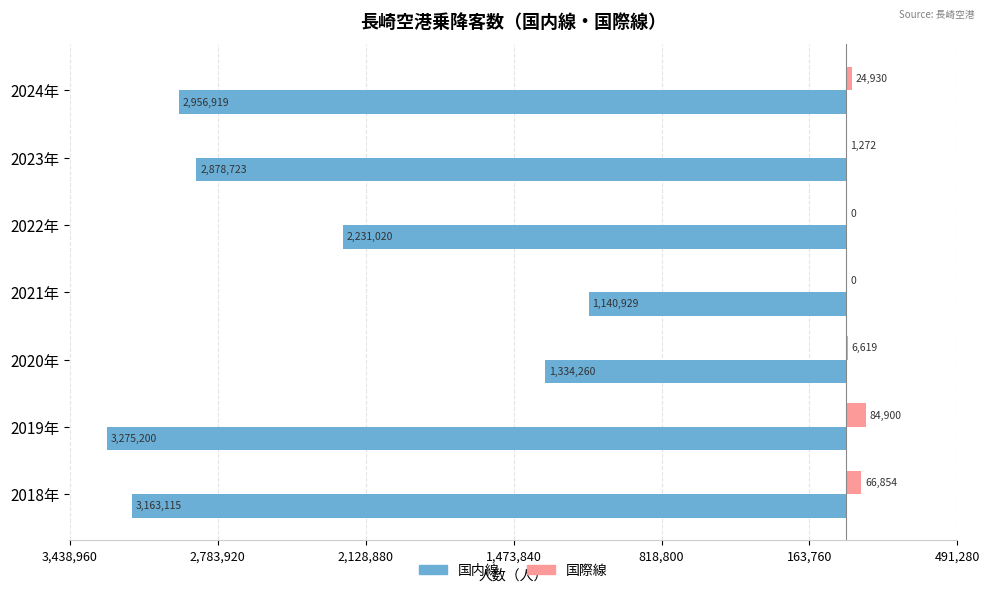

What are all the series names shown in the legend?

国内線, 国際線